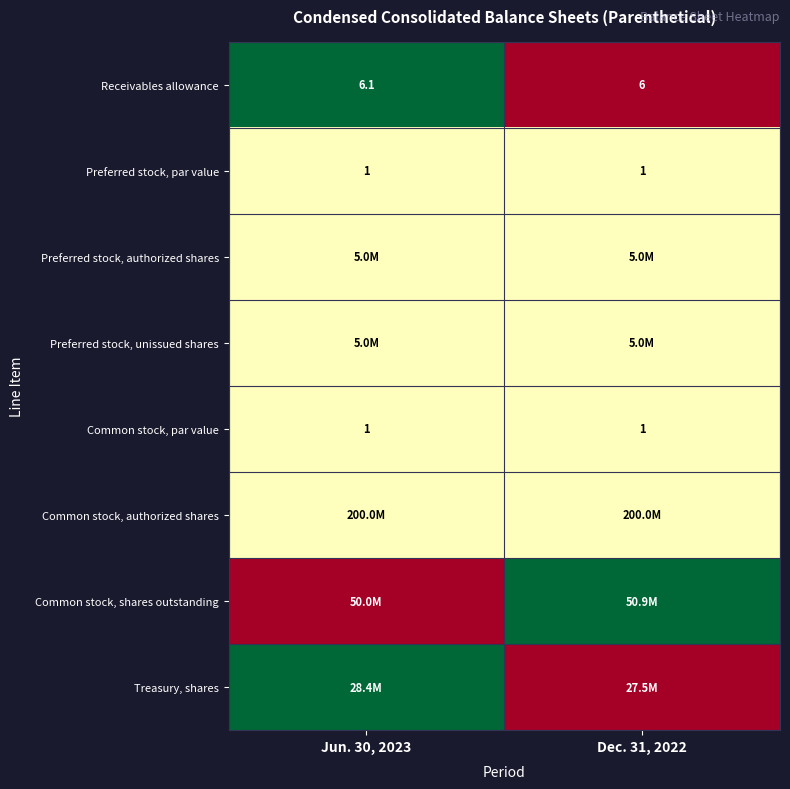

What is the sum of all Preferred stock, par value values?

2.0